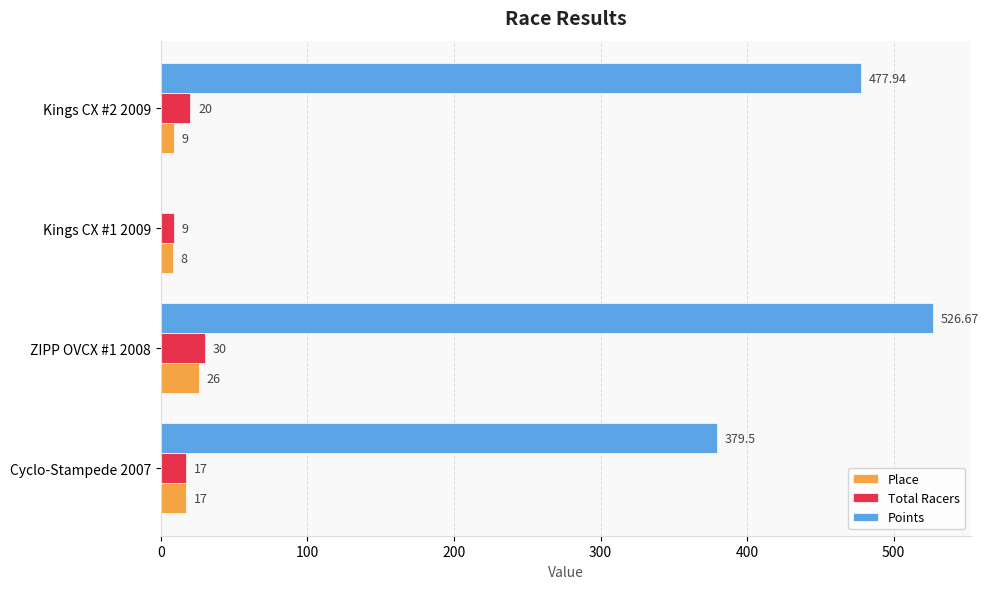

What is the sum of the Place values at ZIPP OVCX #1 2008 and Cyclo-Stampede 2007?

43.0